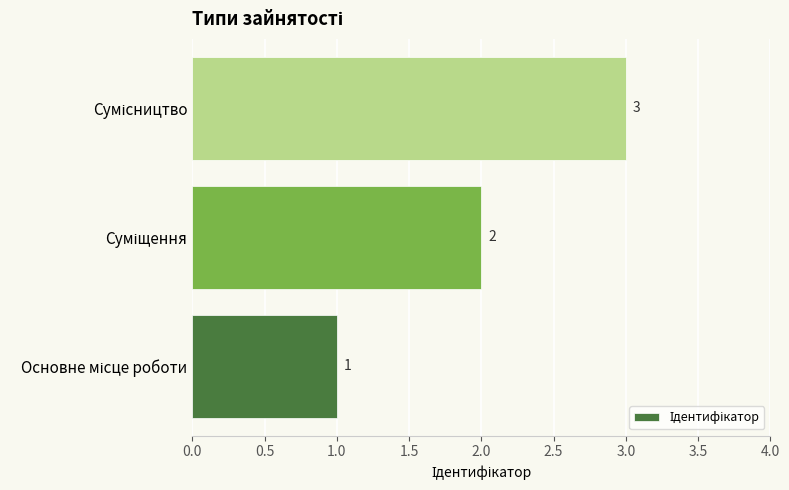

What is the greatest value displayed?

3